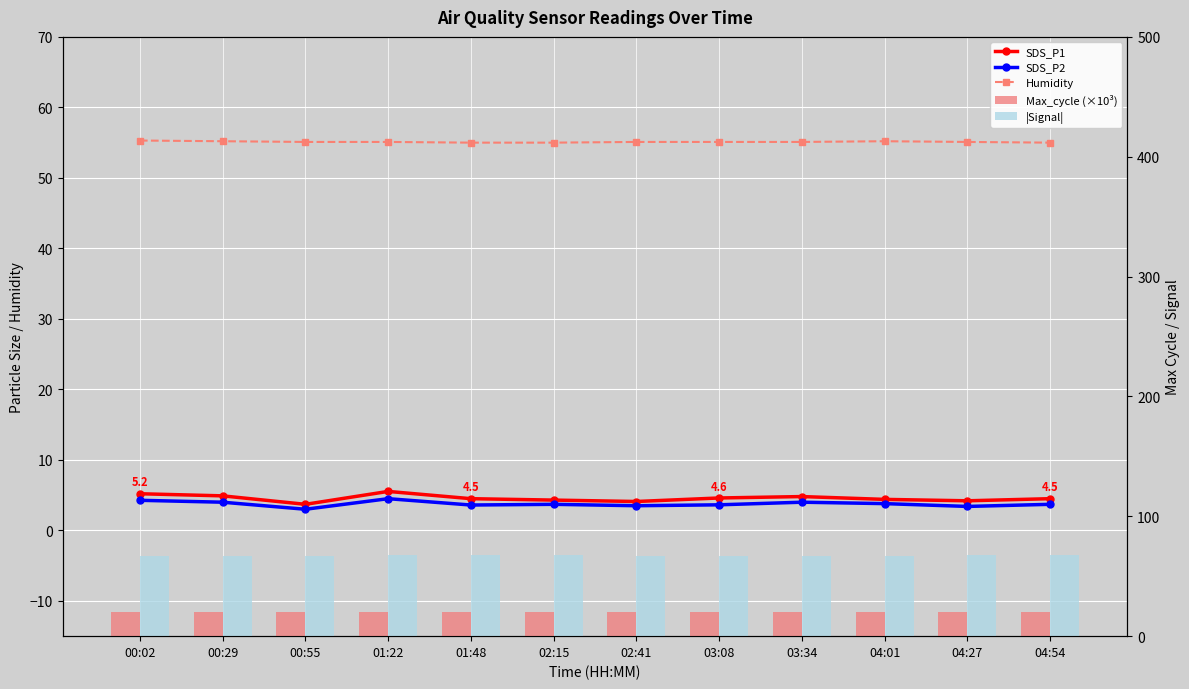

Is it true that Humidity equals 55.1 at 00:55?

True